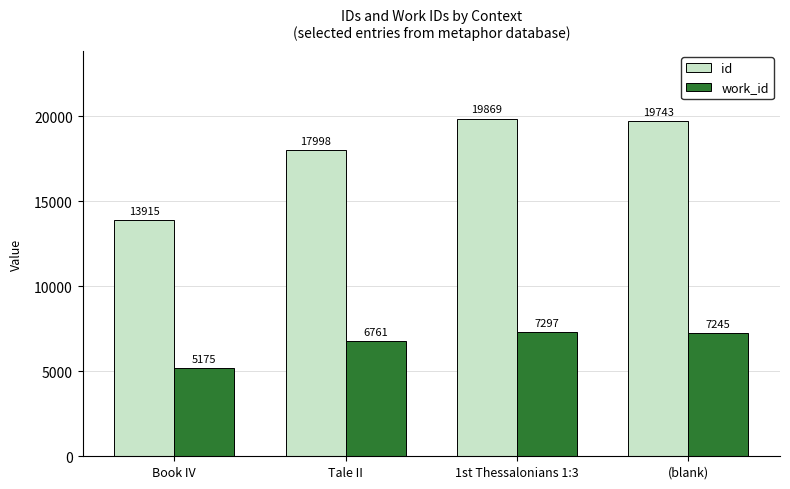

At which label does work_id reach its minimum?

Book IV